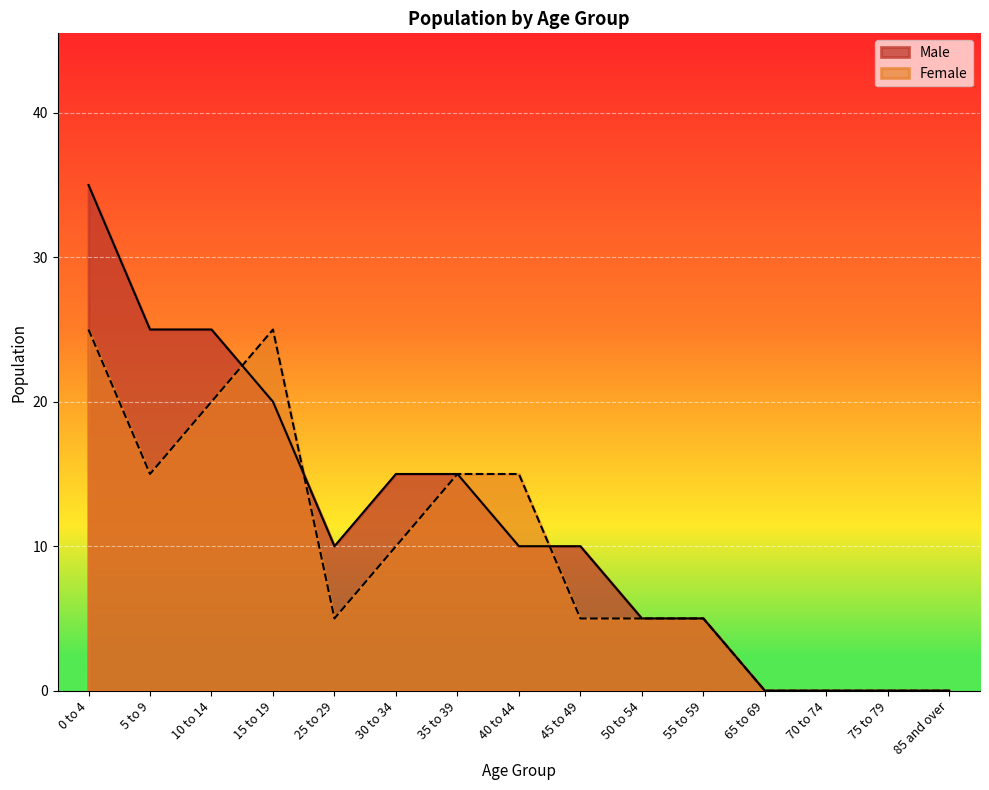

Where is the first local minimum for Female?

5 to 9